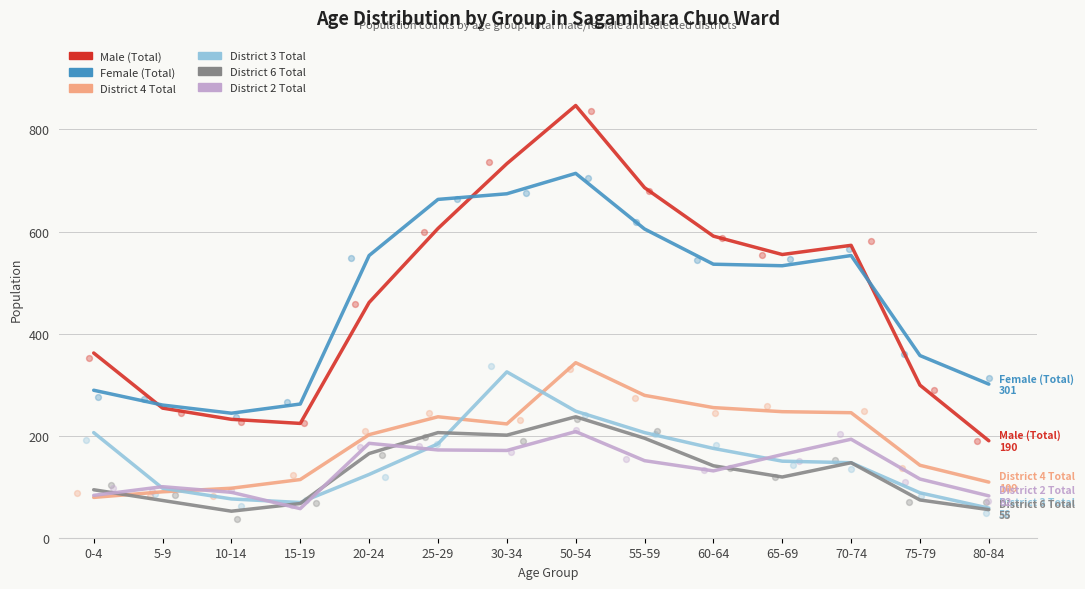

Which series contains the highest Y value?

Male (Total)